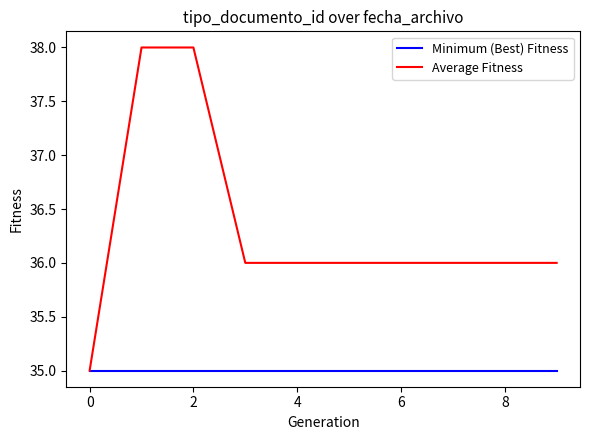

List the series in order of their overall mean, highest first.

Average Fitness, Minimum (Best) Fitness